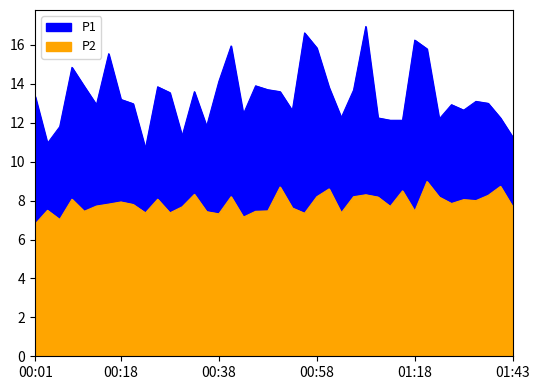

At which category does P1 reach its first local valley?

00:03